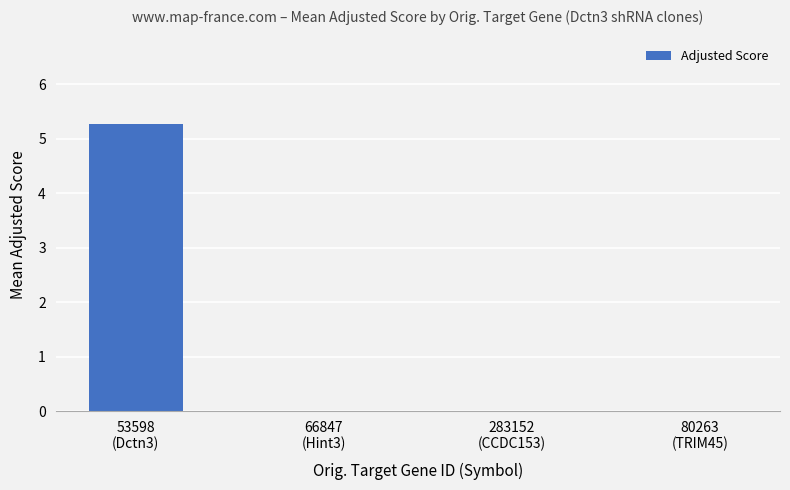

What is the sum of all values?

5.3